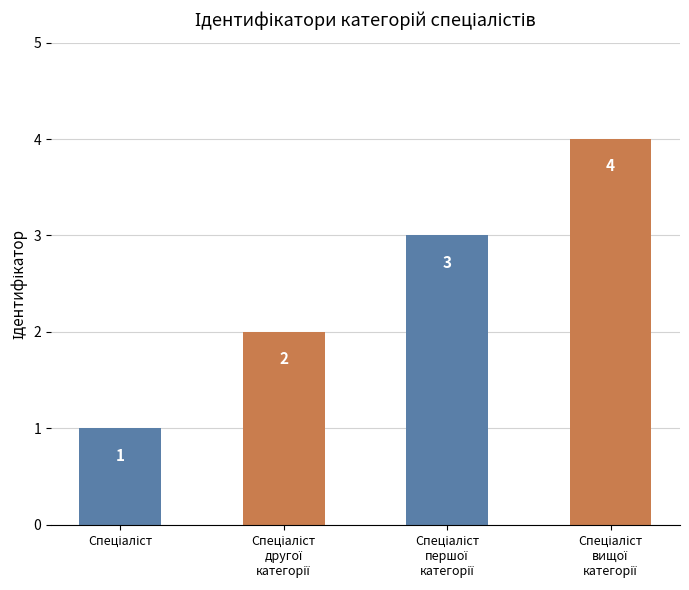

What is the difference between the maximum and minimum values?

3